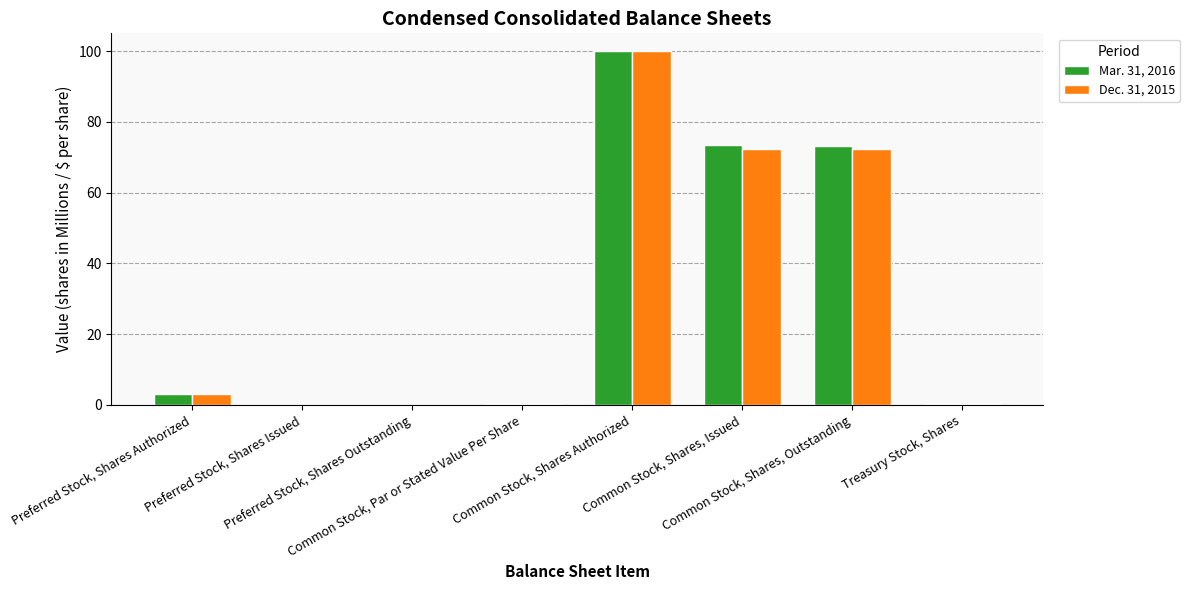

What is the highest value of the Dec. 31, 2015 series?

100.0